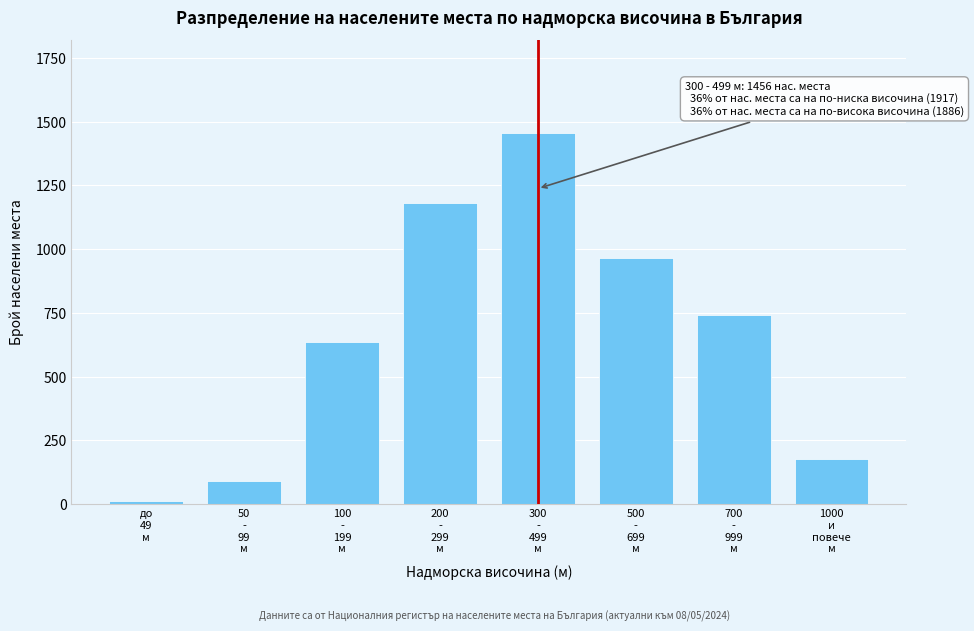

Reading left to right, transcribe all the data shown in this chart.

12	89	634	1182	1456	965	743	178